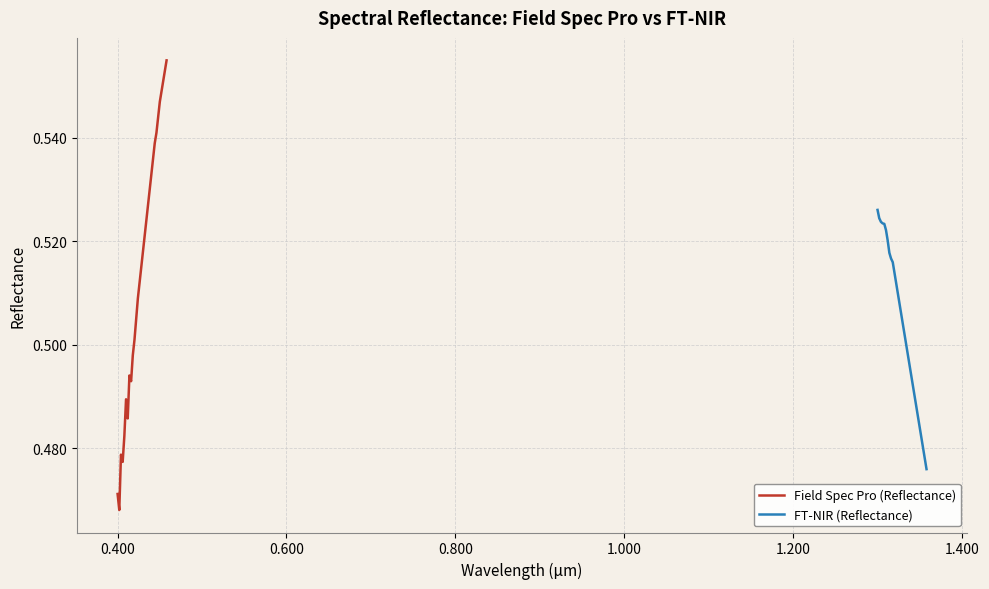

What is the smallest value displayed?

0.5